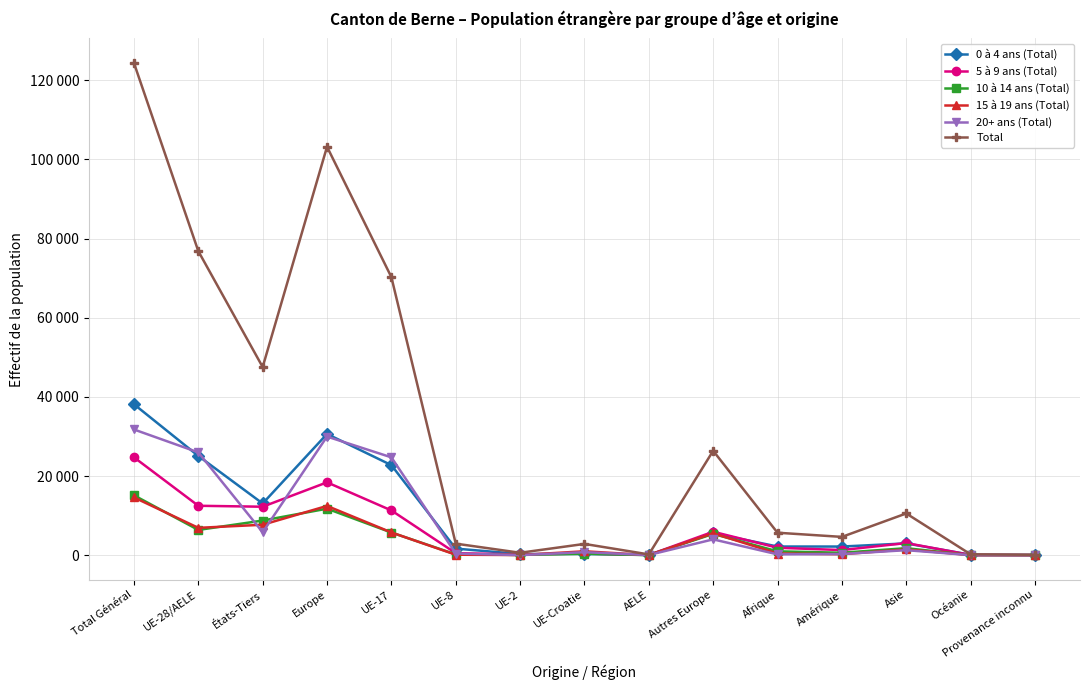

At which category does 5 à 9 ans (Total) reach its first local valley?

États-Tiers